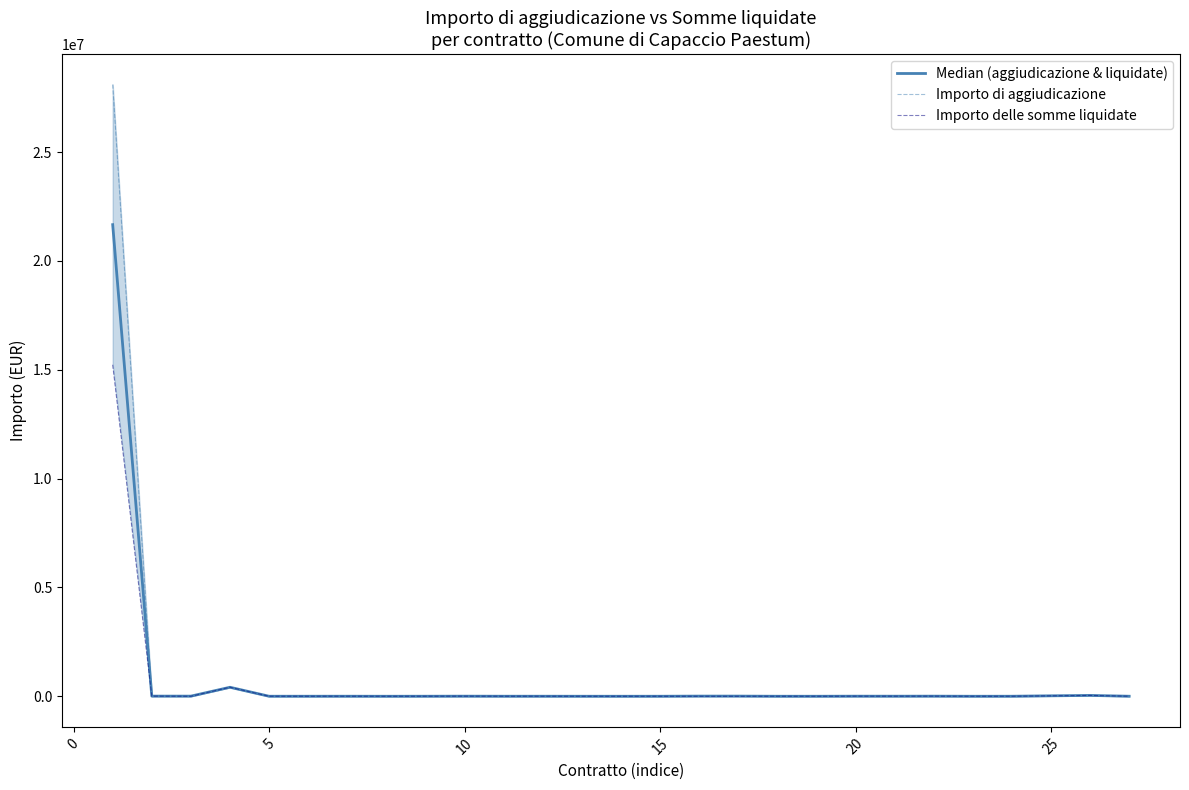

True or false: Importo di aggiudicazione and Median (aggiudicazione & liquidate) cross at least once.

False